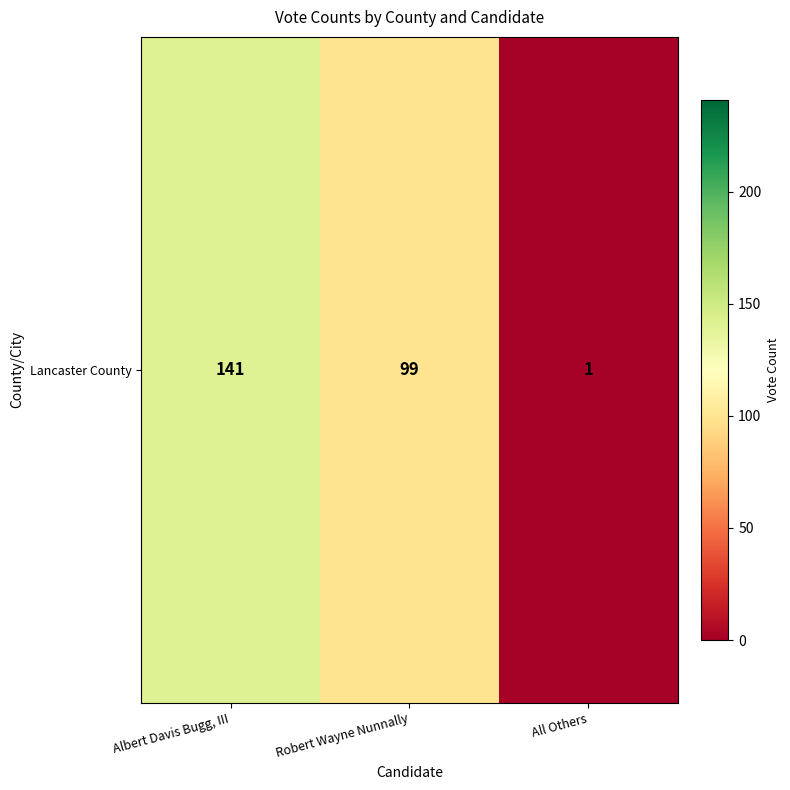

How many data points are less than 99?

1